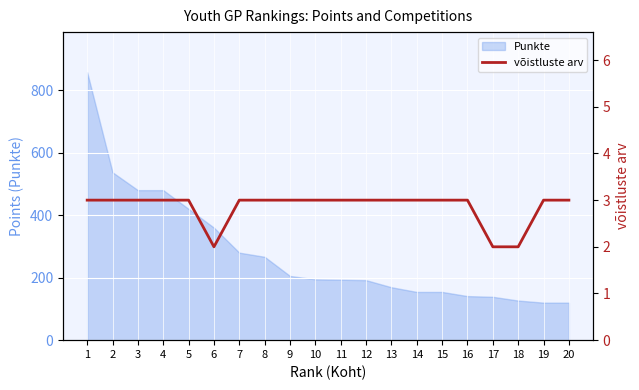

What is the minimum value shown in the chart?

2